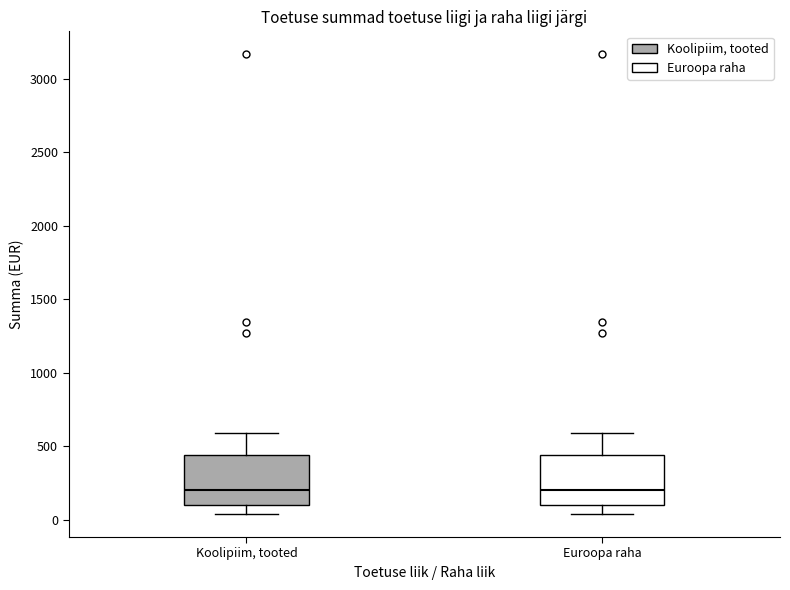

Reading left to right, read every box against the y-axis: the position of its median line, the range the box covers, and the ends of its whiskers. The values are not printed on the chart, so give them approximately, as read against the axis.

Koolipiim, tooted: median 200, box 100 to 450, whiskers 50 to 600
Euroopa raha: median 200, box 100 to 450, whiskers 50 to 600